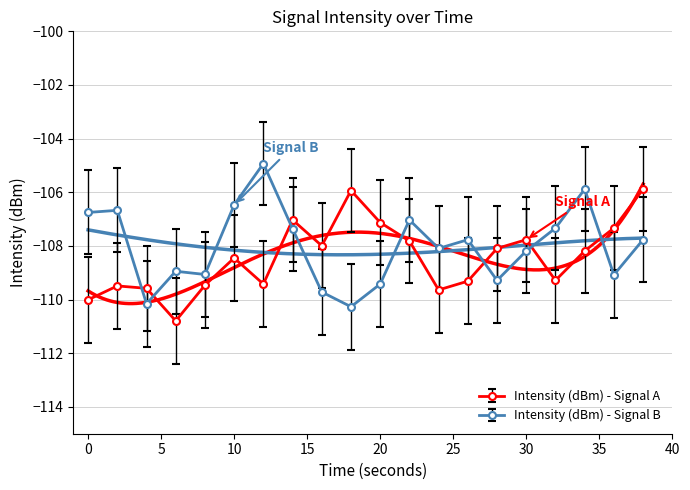

How many lines are shown in the chart?

2